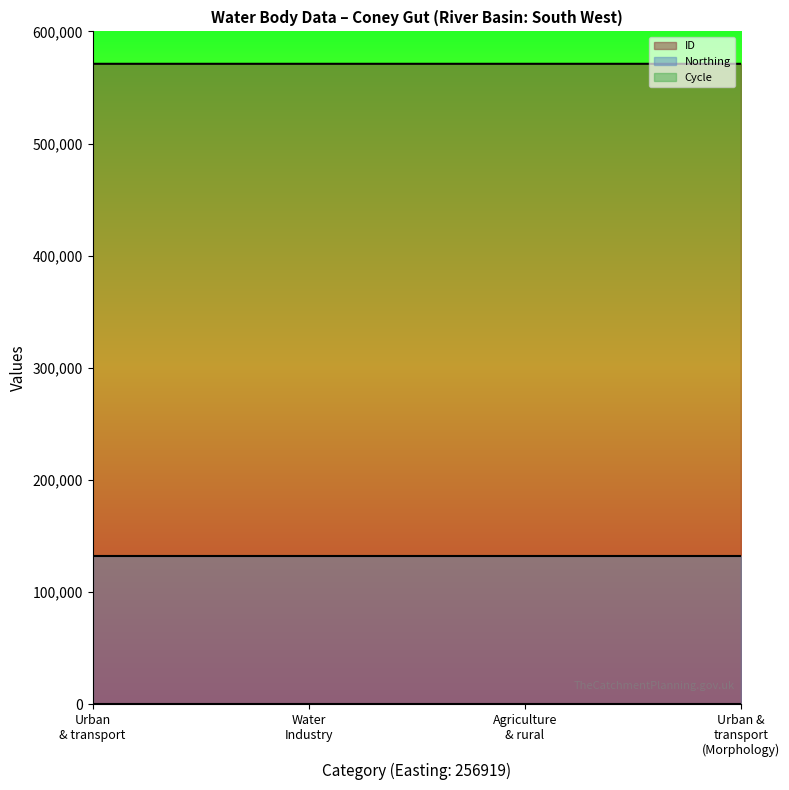

Reading right to left, what are all the values shown in this chart?

ID: 571104	571105	571106	571107
Northing: 132493	132493	132493	132493
Cycle: 3	3	3	3